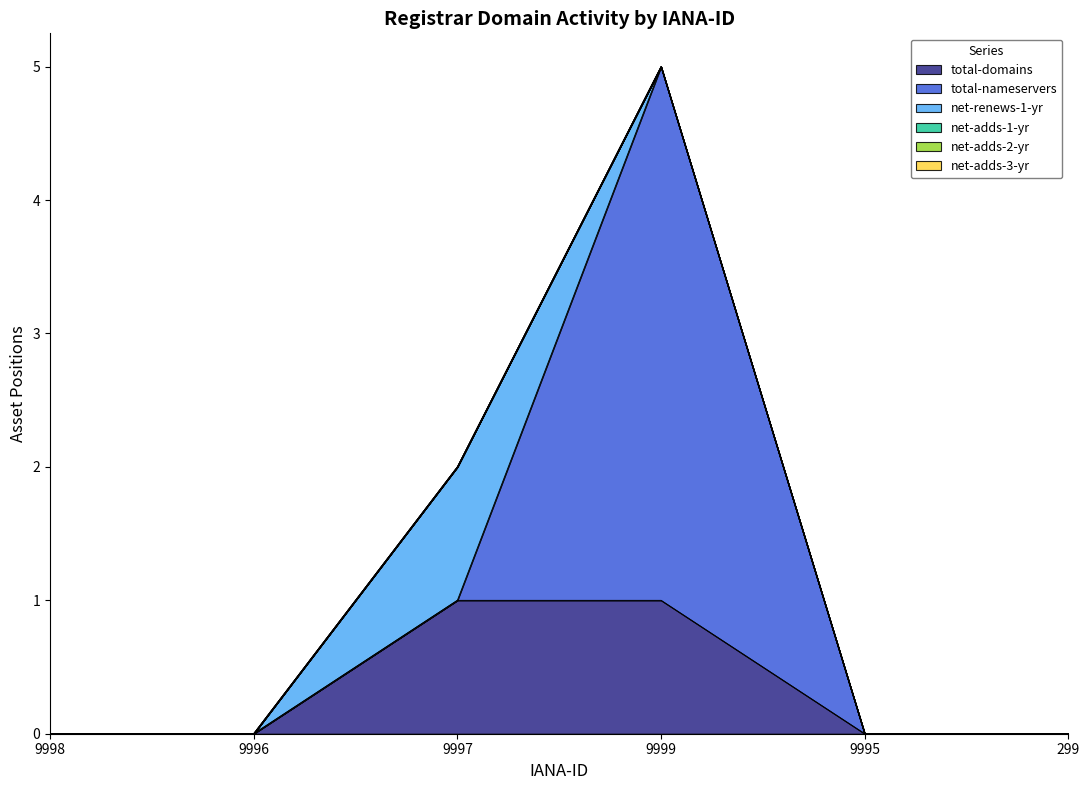

At which category is the sum across all series the highest?

9999